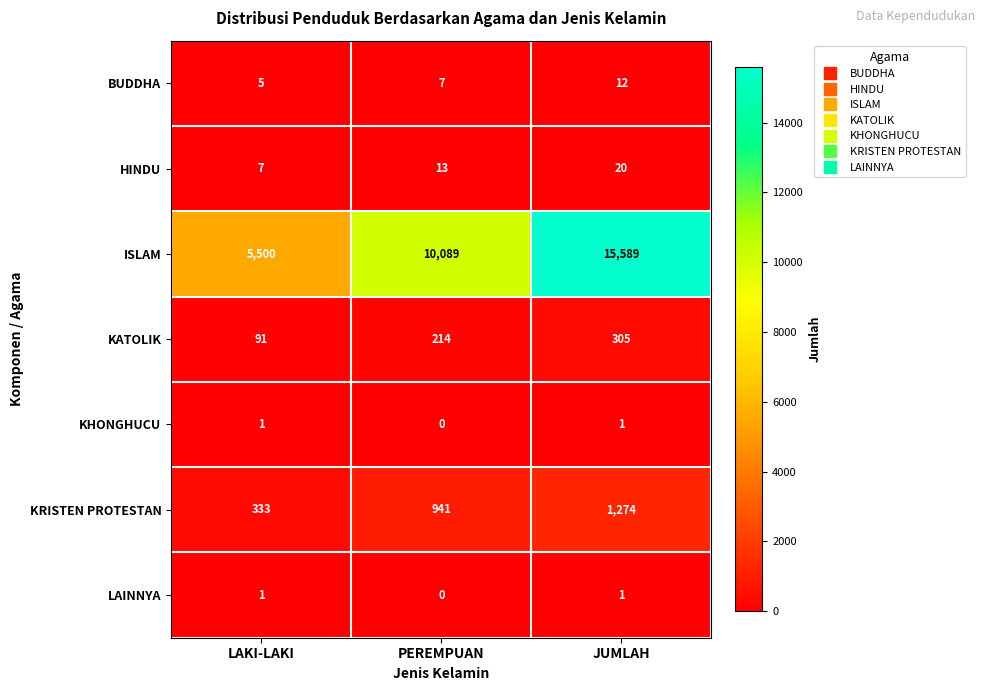

Rank the categories by BUDDHA value from highest to lowest.

JUMLAH, PEREMPUAN, LAKI-LAKI